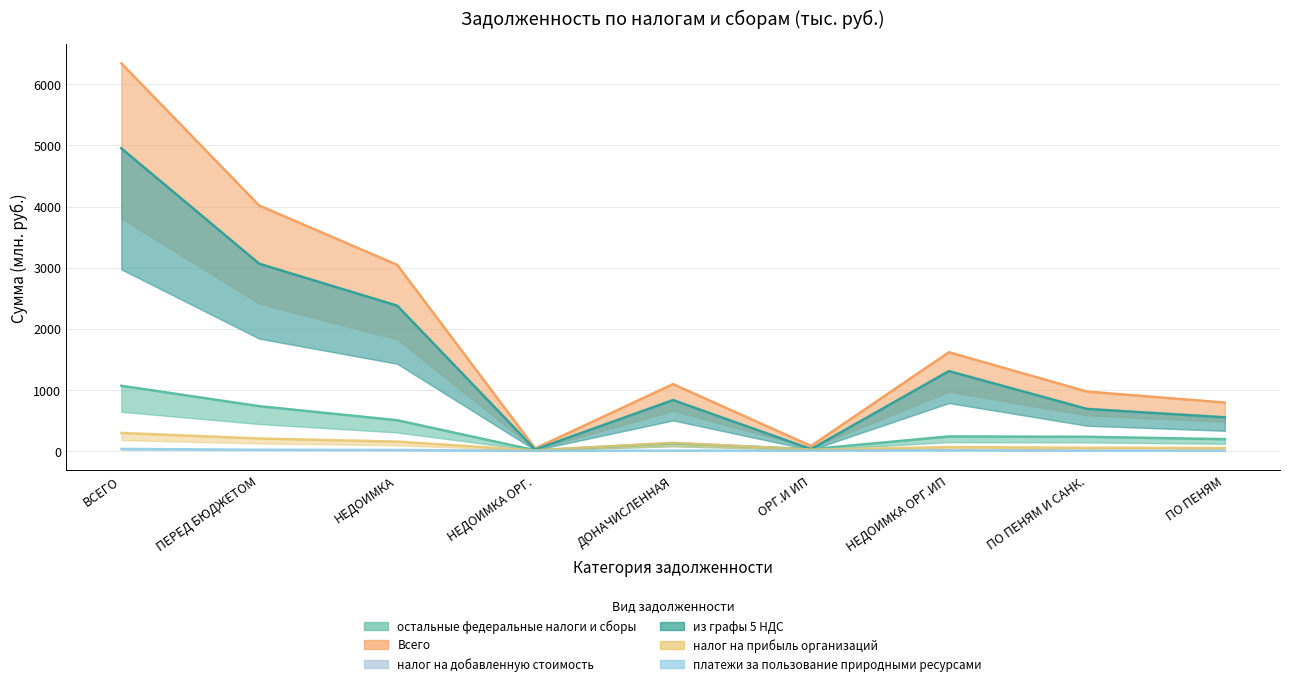

Does the chart display data point markers on the line(s)?

No